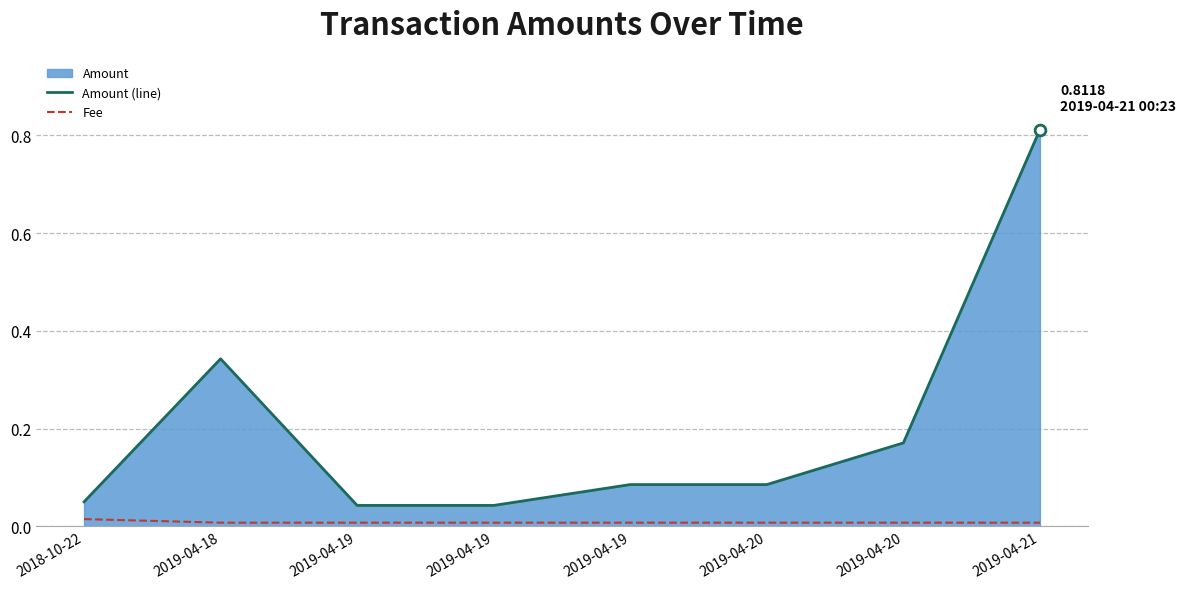

Which series reaches the minimum Y coordinate?

Fee